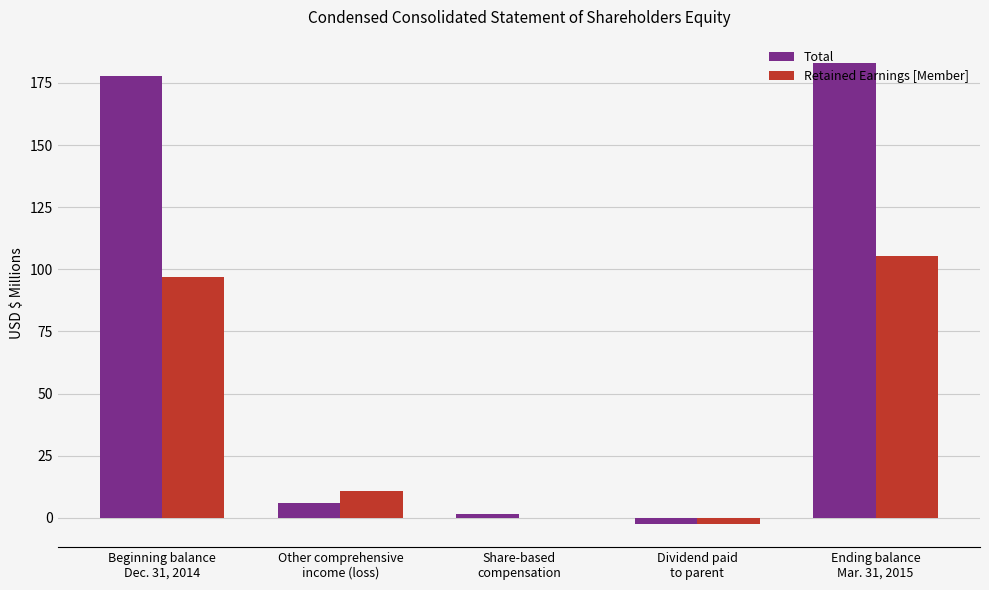

Which series has the largest total across all categories?

Total